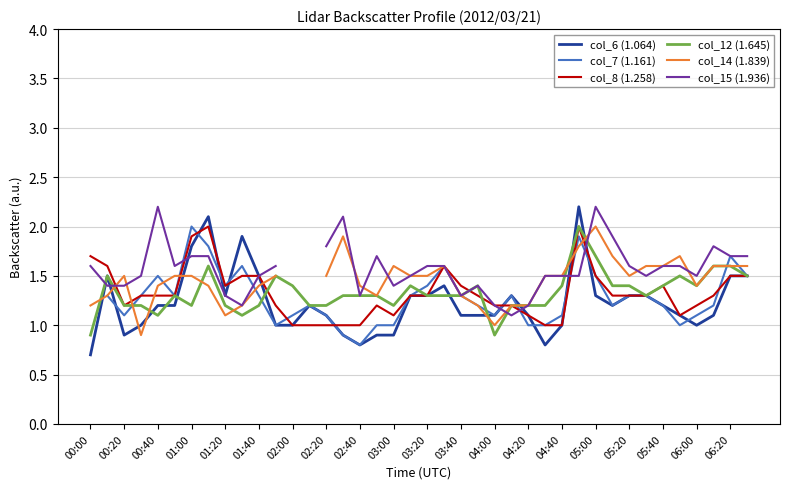

The value of col_8 (1.258) at 01:00 is 0.7. True or false?

False